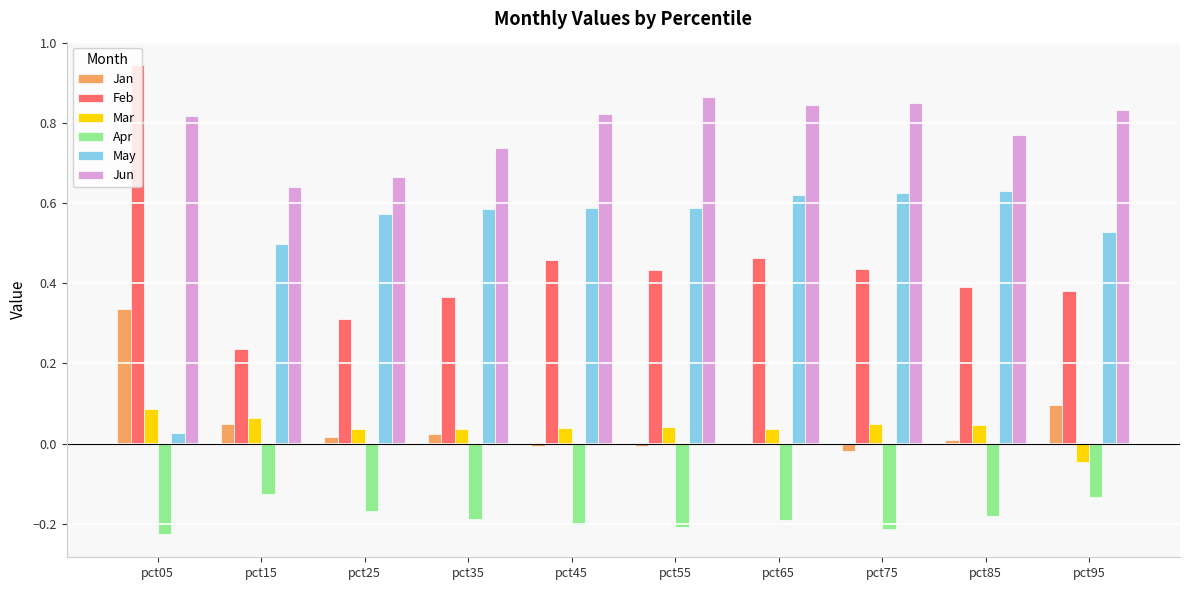

How many data points does each series have?

10